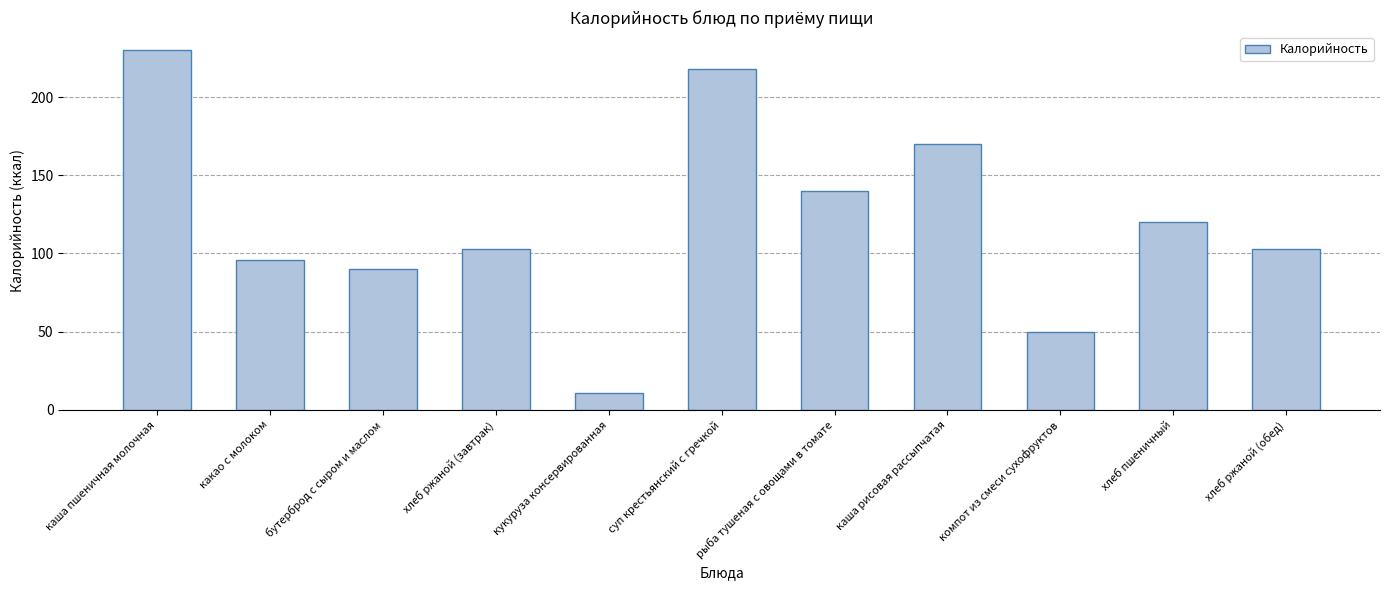

What is the difference between the values at хлеб пшеничный and хлеб ржаной (завтрак)?

17